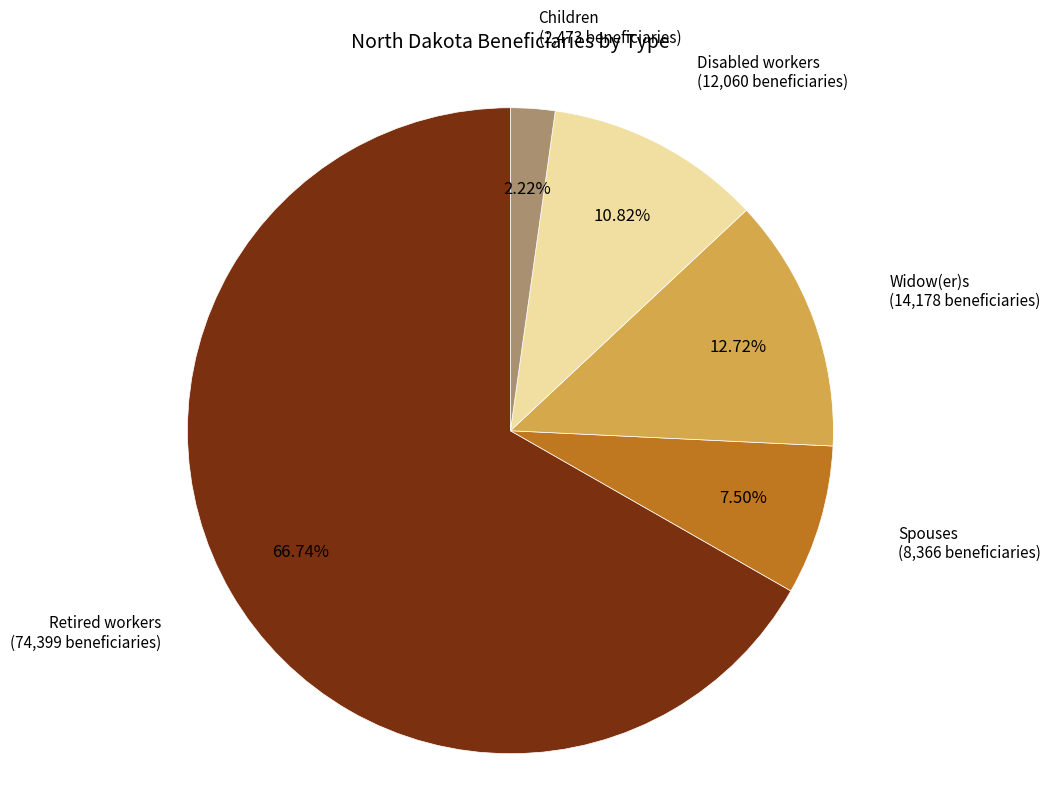

Is there a majority slice in this chart?

Yes